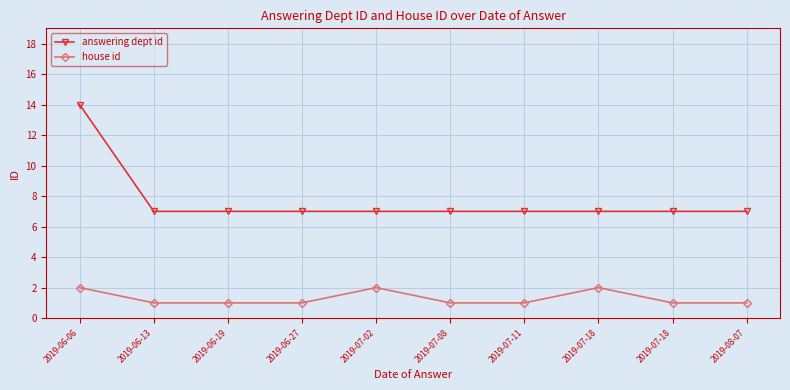

Is the value of house id at 2019-07-08 greater than the value of answering dept id at 2019-06-19?

No